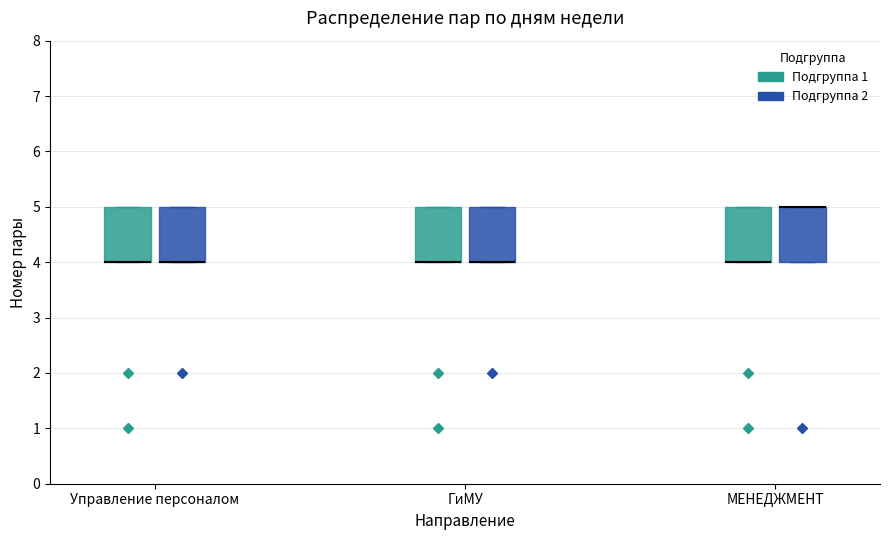

Reading left to right, transcribe this box plot: for each box, give where its median line is, the range the box spans, and where its two whiskers end, as read against the y-axis. The values are not printed on the chart, so give them approximately, as read against the axis.

Управление персоналом (Подгруппа 1): median 4 (drawn on the box's lower edge), box 4 to 5, whiskers 4 to 5
Управление персоналом (Подгруппа 2): median 4 (drawn on the box's lower edge), box 4 to 5, whiskers 4 to 5
ГиМУ (Подгруппа 1): median 4 (drawn on the box's lower edge), box 4 to 5, whiskers 4 to 5
ГиМУ (Подгруппа 2): median 4 (drawn on the box's lower edge), box 4 to 5, whiskers 4 to 5
МЕНЕДЖМЕНТ (Подгруппа 1): median 4 (drawn on the box's lower edge), box 4 to 5, whiskers 4 to 5
МЕНЕДЖМЕНТ (Подгруппа 2): median 5 (drawn on the box's upper edge), box 4 to 5, whiskers 4 to 5